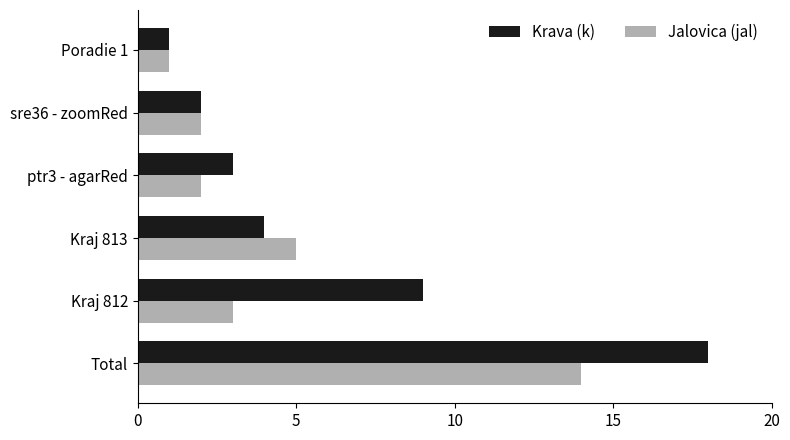

The value of Krava (k) at Kraj 812 is 4. True or false?

False